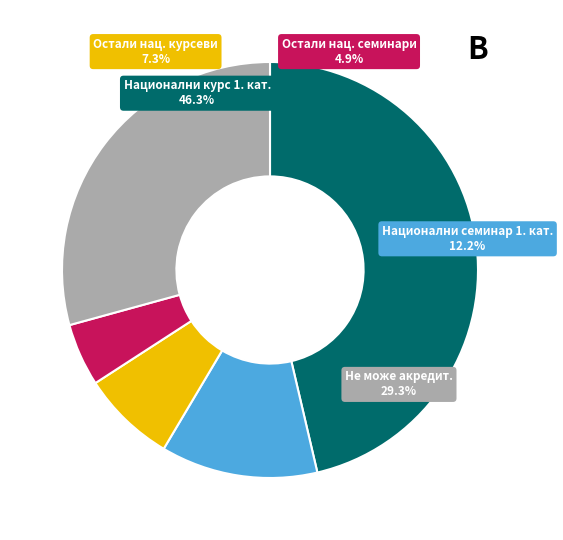

How many slices are in this pie chart?

5